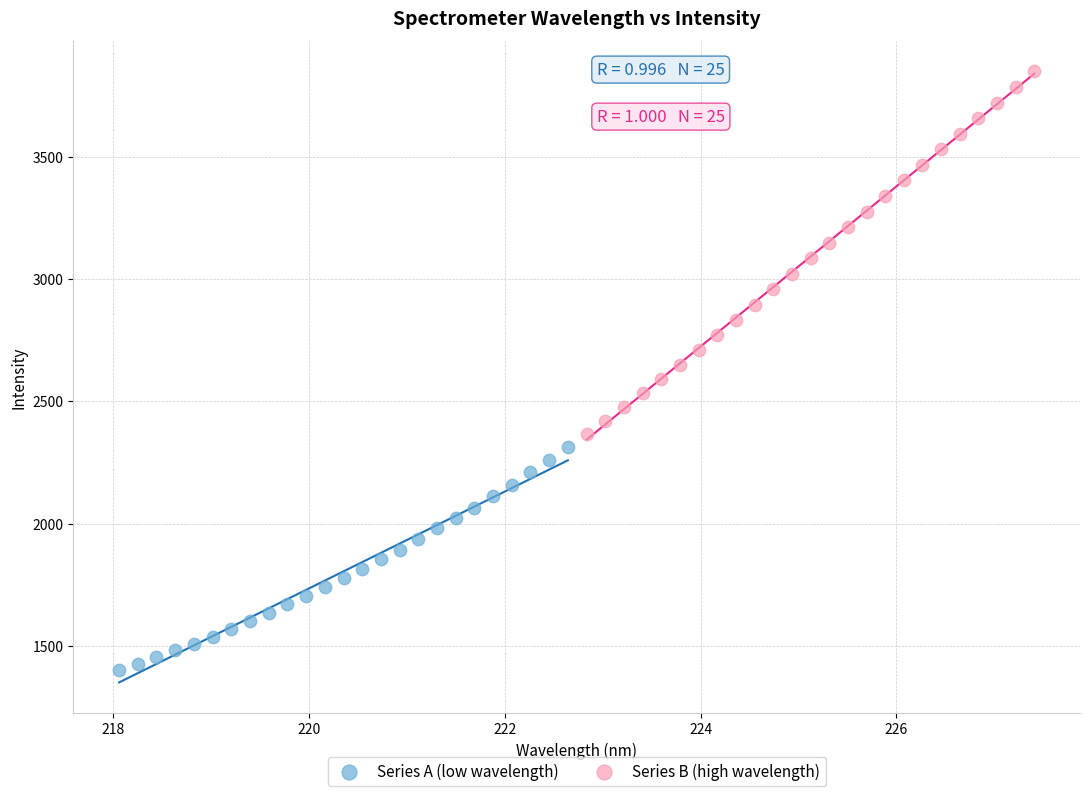

Which series reaches the minimum Y coordinate?

Series A (low wavelength)